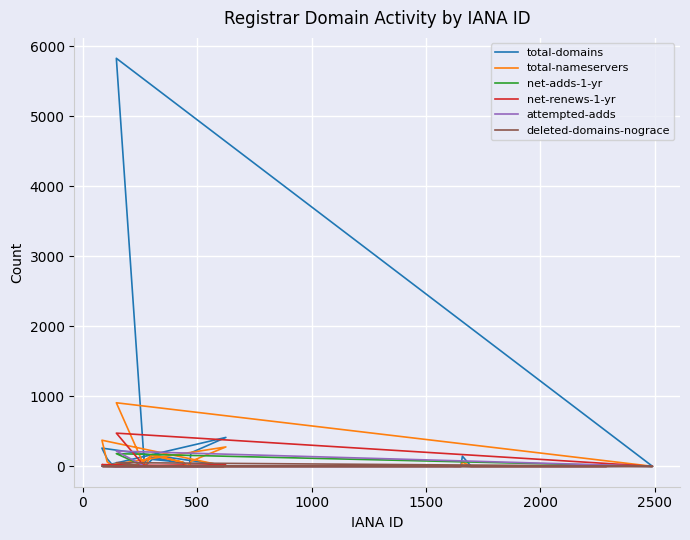

Reading left to right, list all the values displayed in this chart.

total-domains: 1	9	128	57	0	20	0	16	260	107	0	1	0	0	0	0	0	0	0	2	0	0	5830	0	99	56	0	0	193	413	2	0	0	3	0	0	145	0	0	0
total-nameservers: 2	13	155	62	0	22	0	6	373	63	0	2	0	0	0	0	0	0	0	6	0	0	908	0	170	54	0	0	72	277	2	0	0	6	0	0	60	0	0	0
net-adds-1-yr: 2	0	1	3	0	0	0	0	2	3	0	0	0	0	0	0	0	0	0	0	0	0	181	0	2	0	0	0	11	2	0	0	0	0	0	0	2	0	0	0
net-renews-1-yr: 0	0	7	1	0	1	0	1	25	10	0	0	0	0	0	0	0	0	0	0	0	0	474	0	5	14	0	0	9	17	0	0	0	0	0	0	12	0	0	0
attempted-adds: 0	0	1	4	0	0	0	1	3	3	0	0	0	0	0	0	0	0	0	0	0	0	218	0	3	0	0	0	11	3	0	0	0	0	0	0	2	0	0	0
deleted-domains-nograce: 0	0	4	1	0	0	0	0	5	1	0	0	0	0	0	0	0	0	0	0	0	0	53	0	0	1	0	0	12	4	0	0	0	0	0	0	3	0	0	0